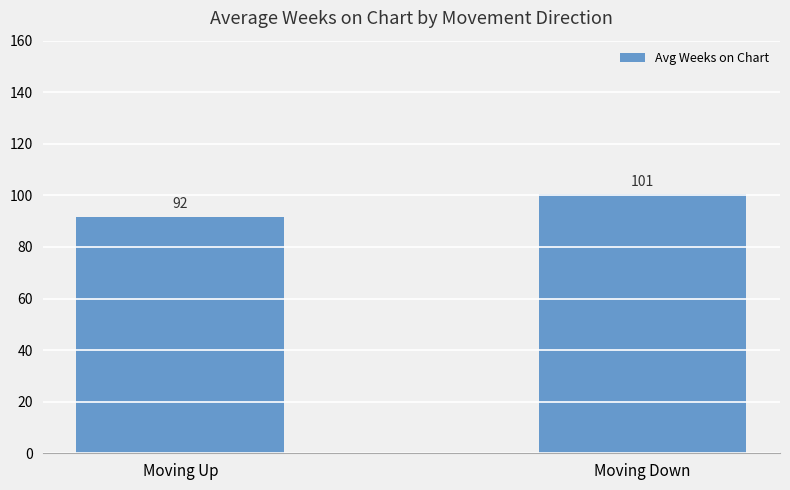

What is the difference between the maximum and minimum values?

8.9